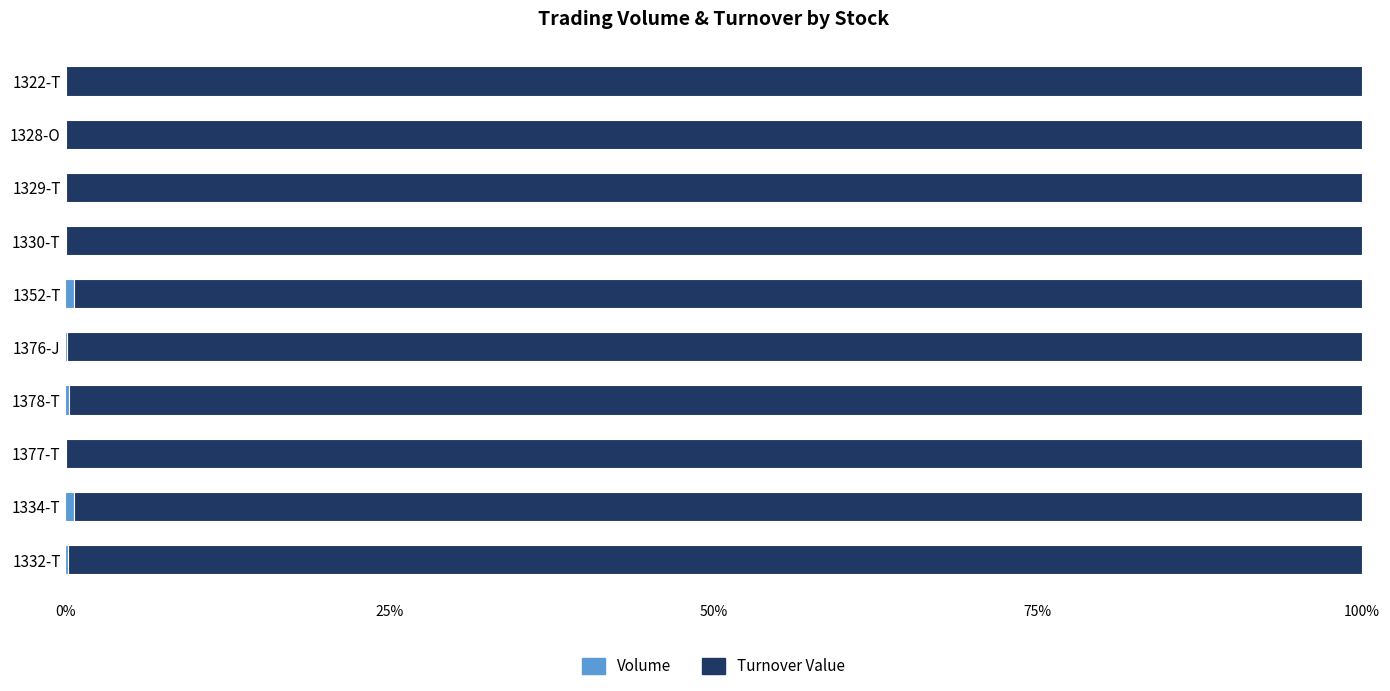

At how many categories does at least one series exceed 21?

10